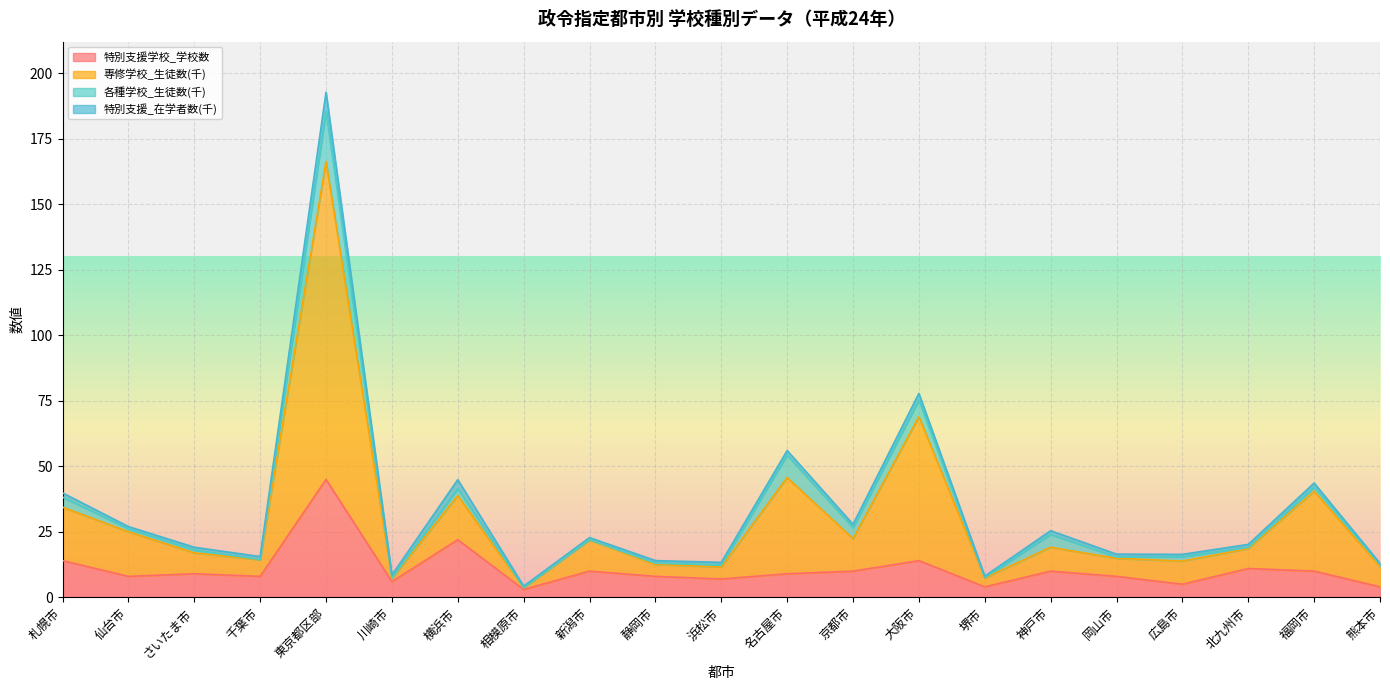

List the labels in order of 特別支援学校_学校数 value, largest first.

東京都区部, 横浜市, 札幌市, 大阪市, 北九州市, 新潟市, 京都市, 神戸市, 福岡市, さいたま市, 名古屋市, 仙台市, 千葉市, 静岡市, 岡山市, 浜松市, 川崎市, 広島市, 堺市, 熊本市, 相模原市